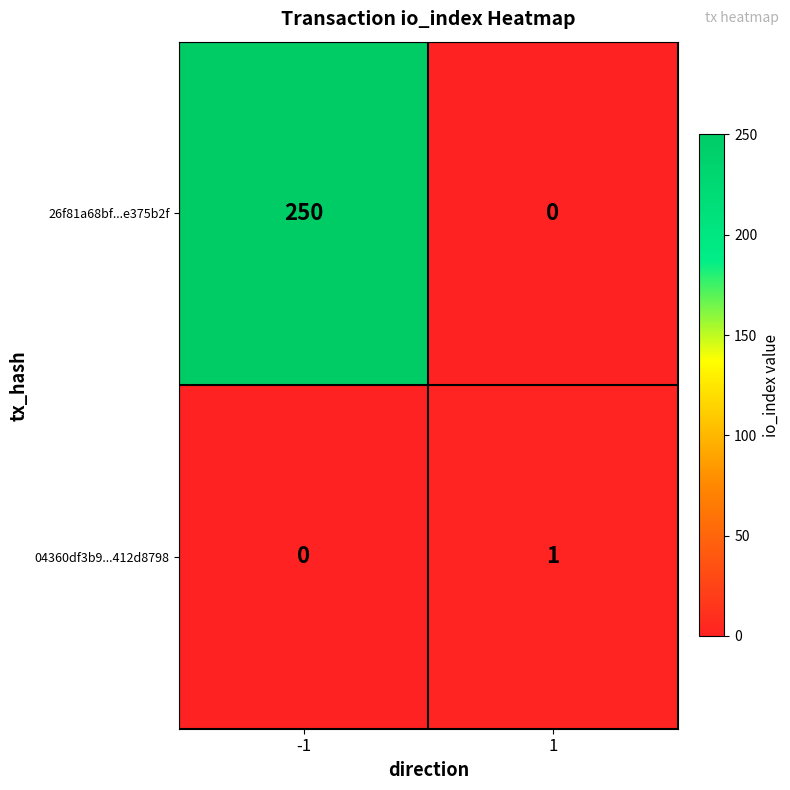

Reading left to right, extract all data points from this chart.

26f81a68bf...e375b2f: 250	0
04360df3b9...412d8798: 0	1